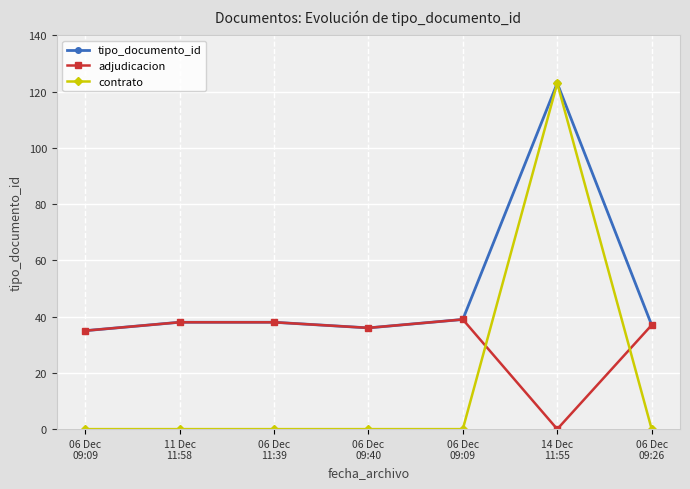

How many times do adjudicacion and contrato cross each other?

2